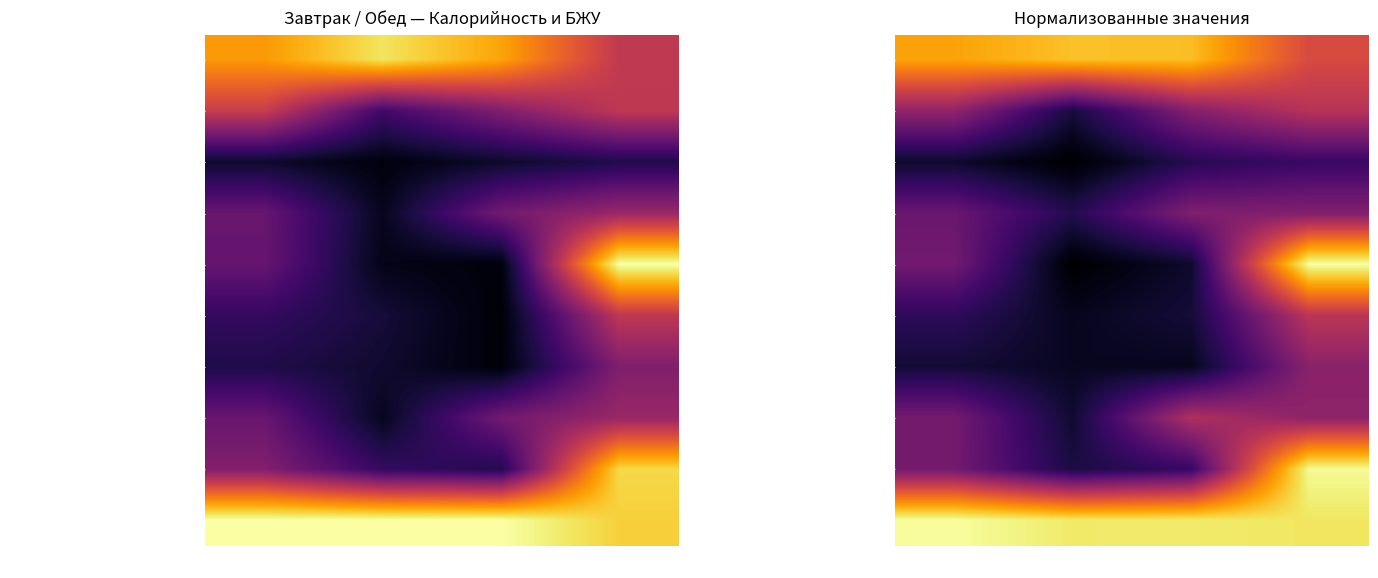

What is the total value across all series at Углеводы?

5.8